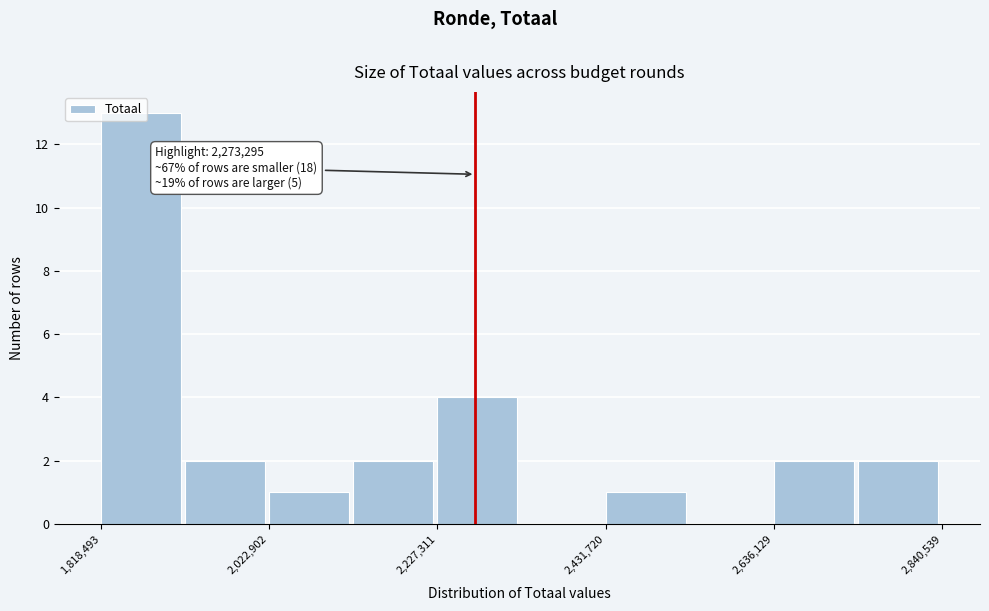

Read against the x-axis, roughly where is the centre of the tallest bar?

1850000